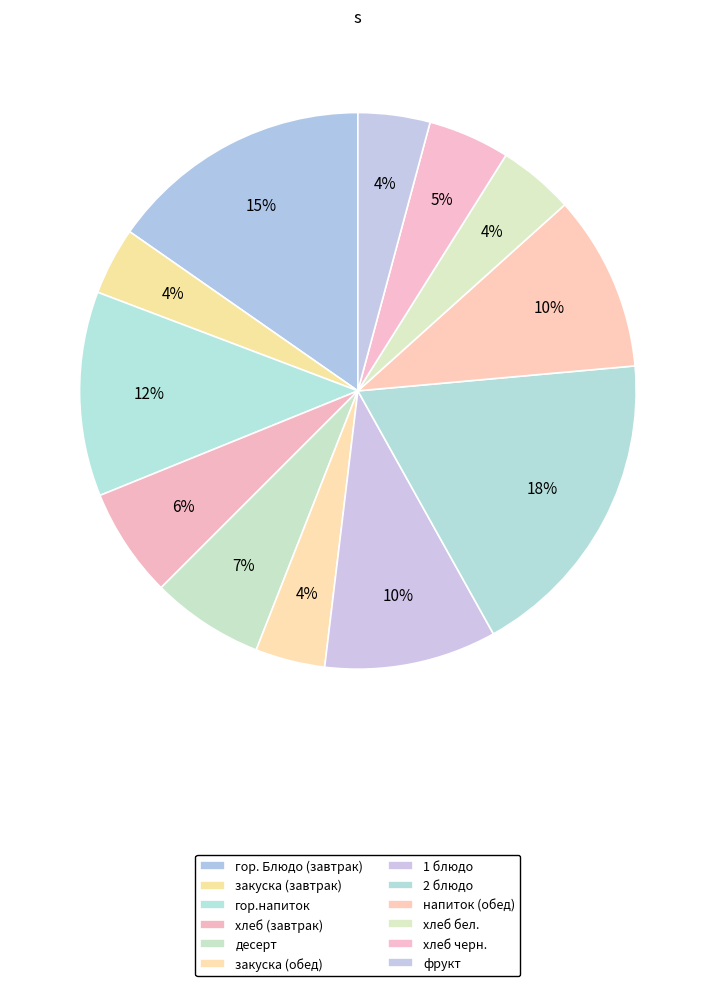

Count the number of slices in the pie.

12